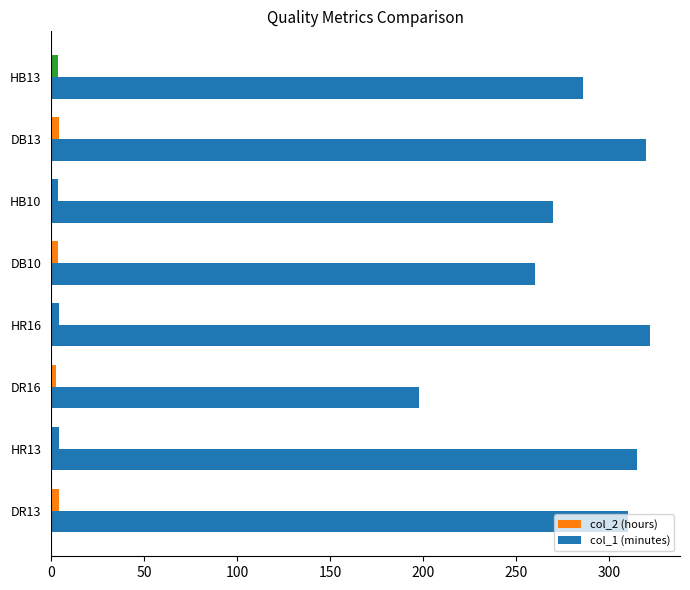

How many data points in col_1 (minutes) are less than 310?

4